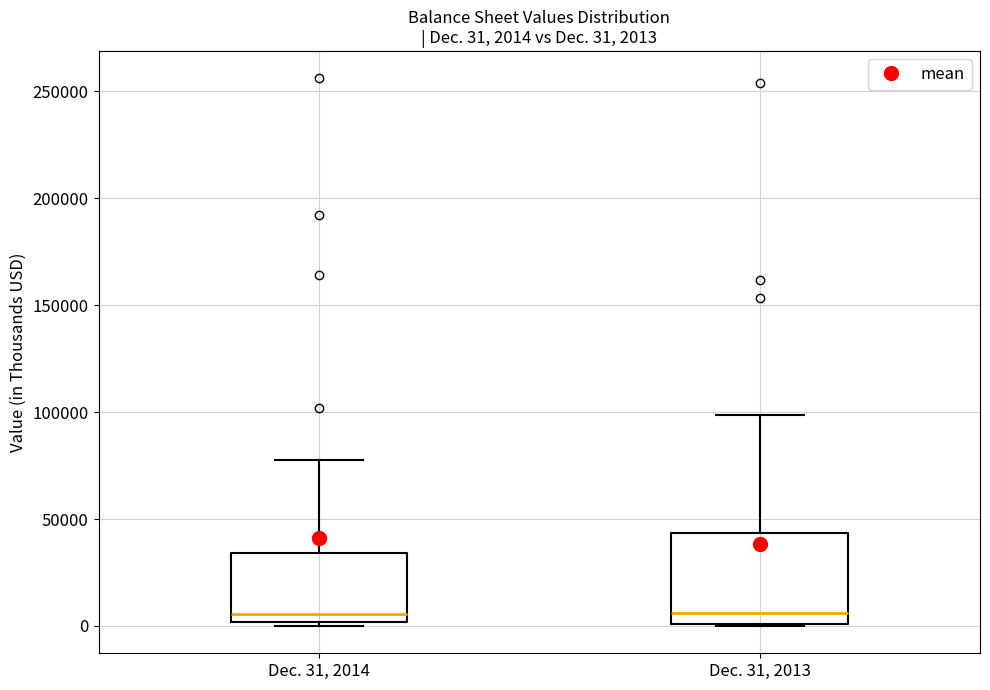

Which box is the tallest, from its lower edge to its upper edge?

Dec. 31, 2013